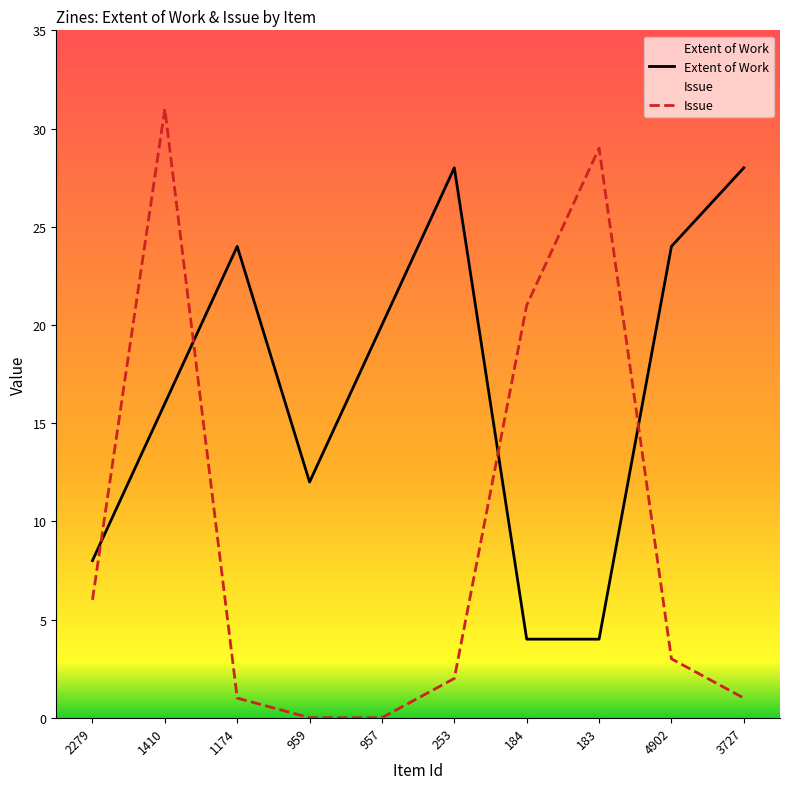

What is the difference between the maximum and minimum values in the Issue series?

31